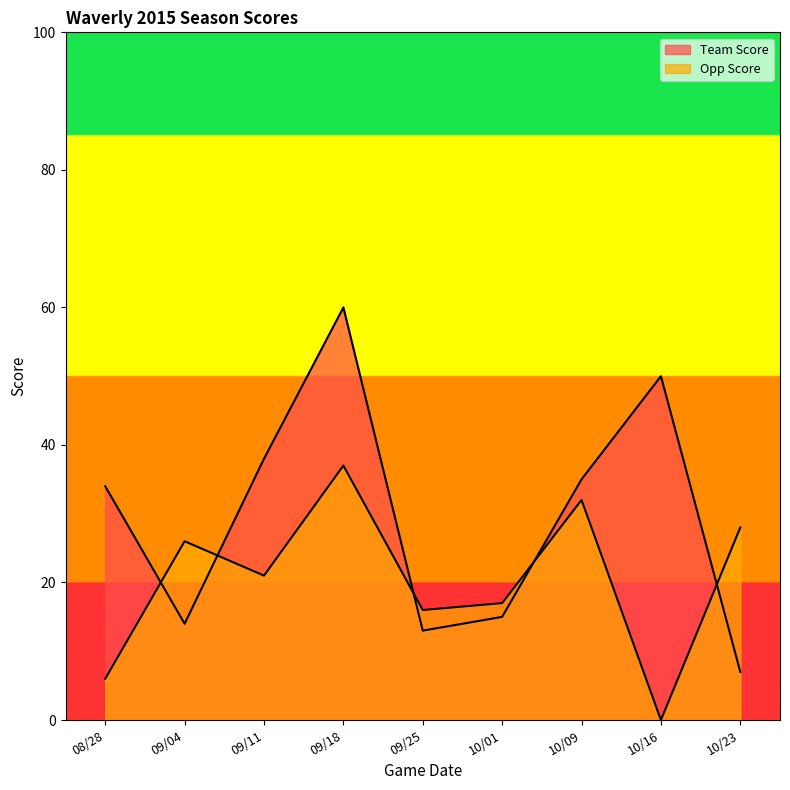

What is the sum of the Team Score values at 10/01 and 08/28?

49